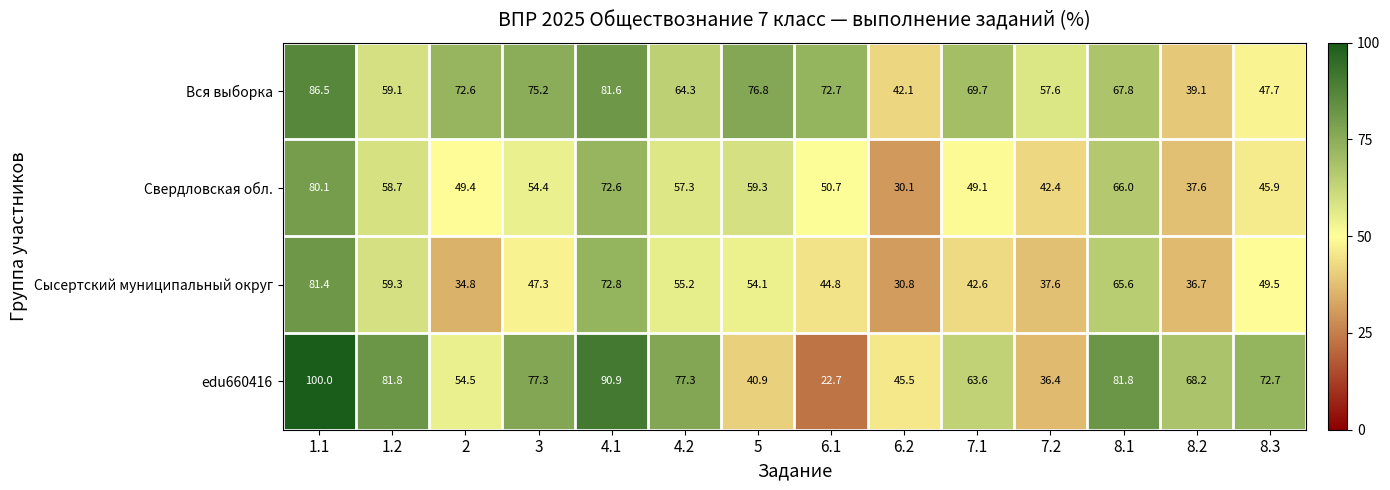

Is it true that edu660416 equals 110.5 at 8.2?

False